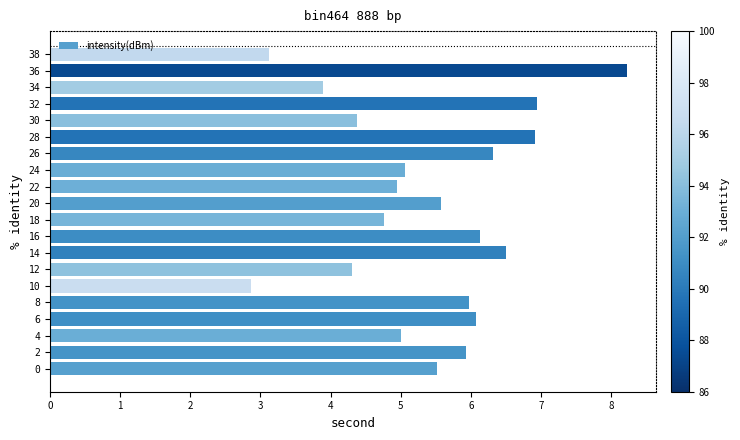

Between 18 and 10, which is larger?

18